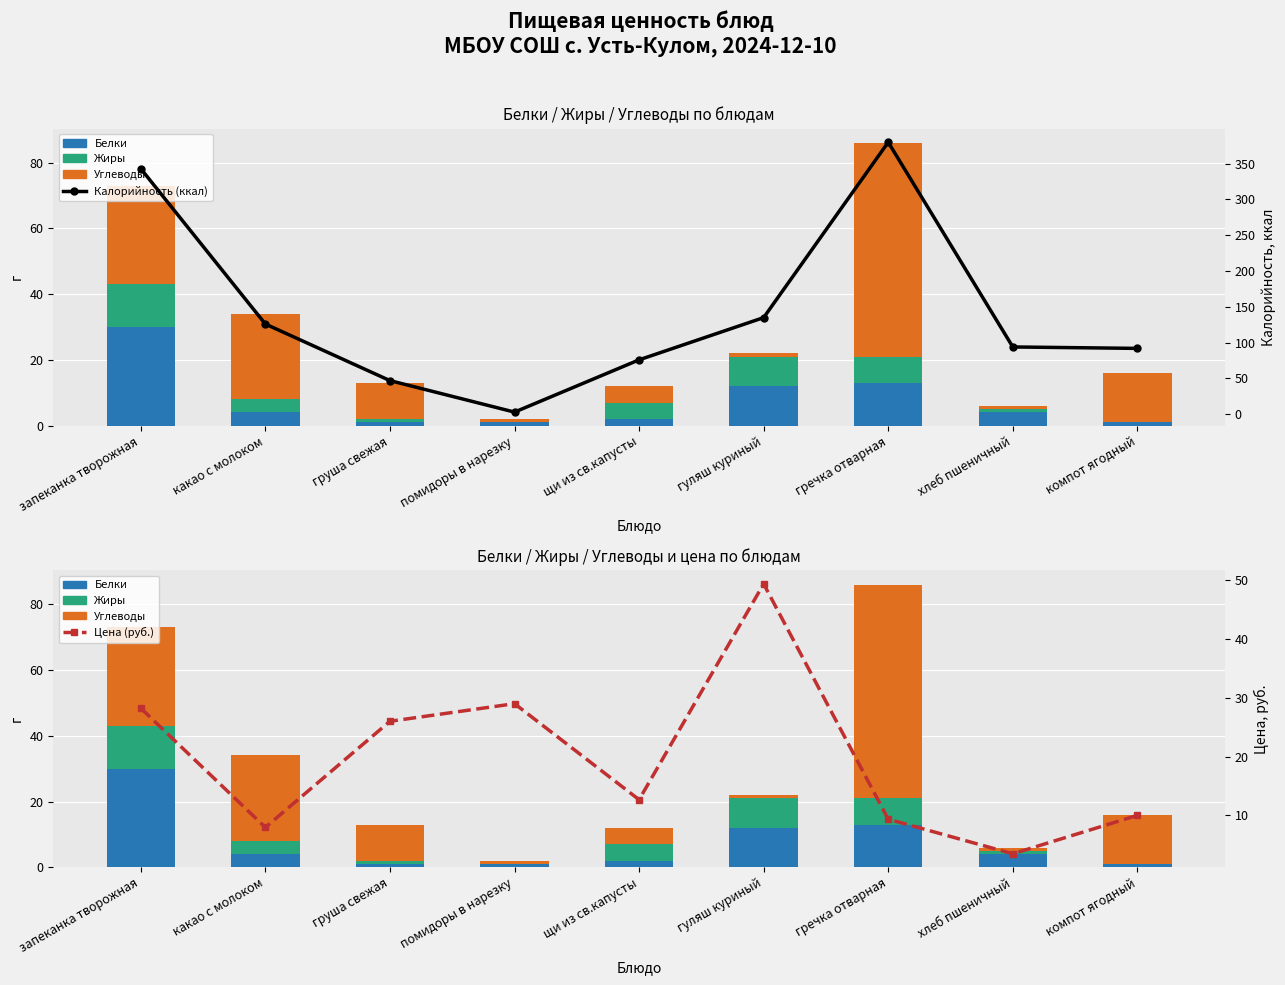

Rank the series at помидоры в нарезку from highest to lowest value.

Цена (руб.), Калорийность (ккал), Белки, Углеводы, Жиры